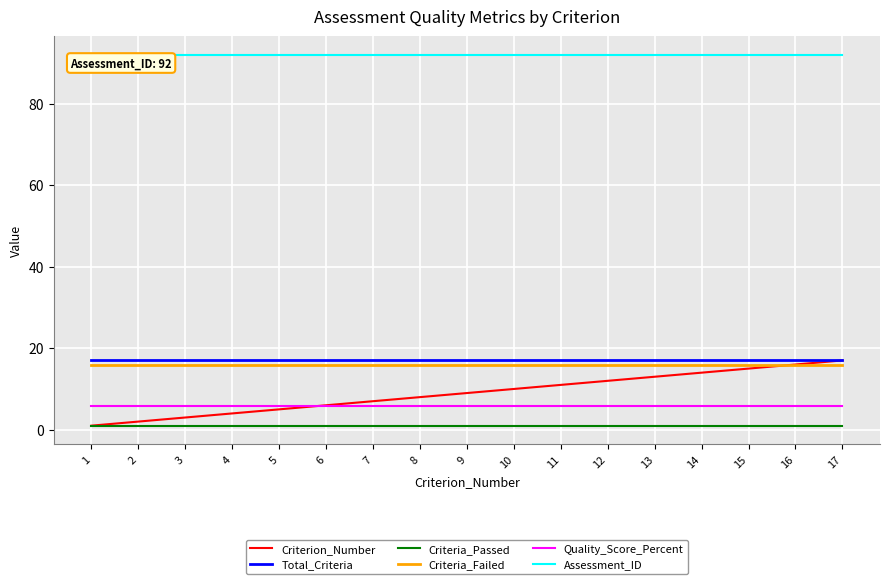

What are all the series names shown in the legend?

Criterion_Number, Total_Criteria, Criteria_Passed, Criteria_Failed, Quality_Score_Percent, Assessment_ID